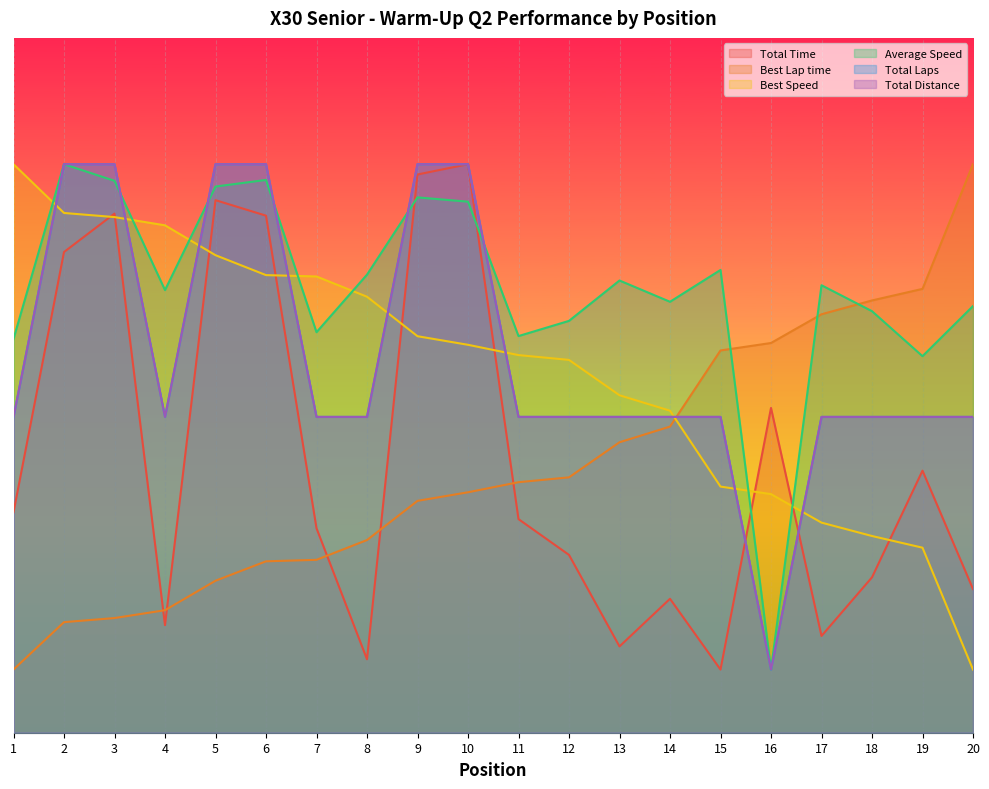

Which series has the largest total across all categories?

Average Speed